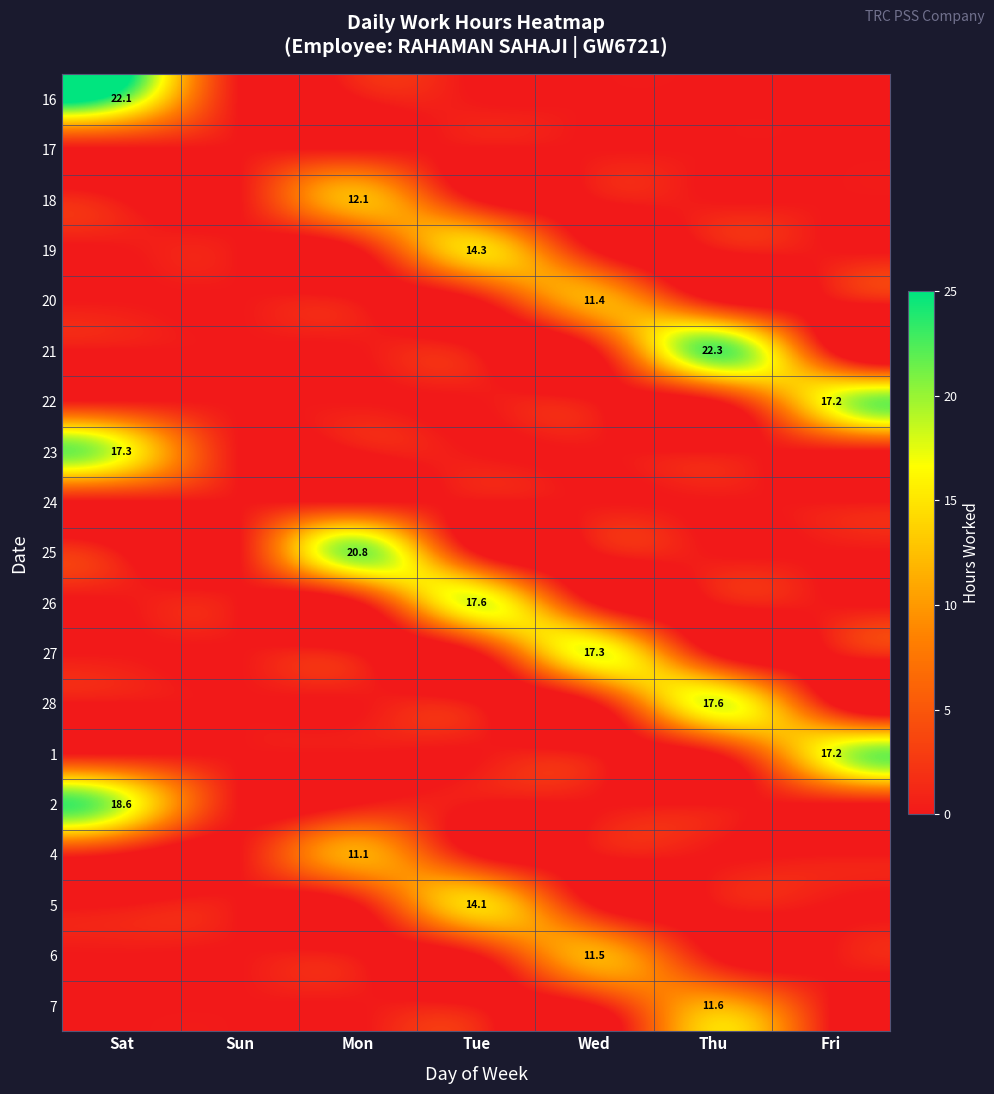

At how many categories does at least one series exceed 14?

6